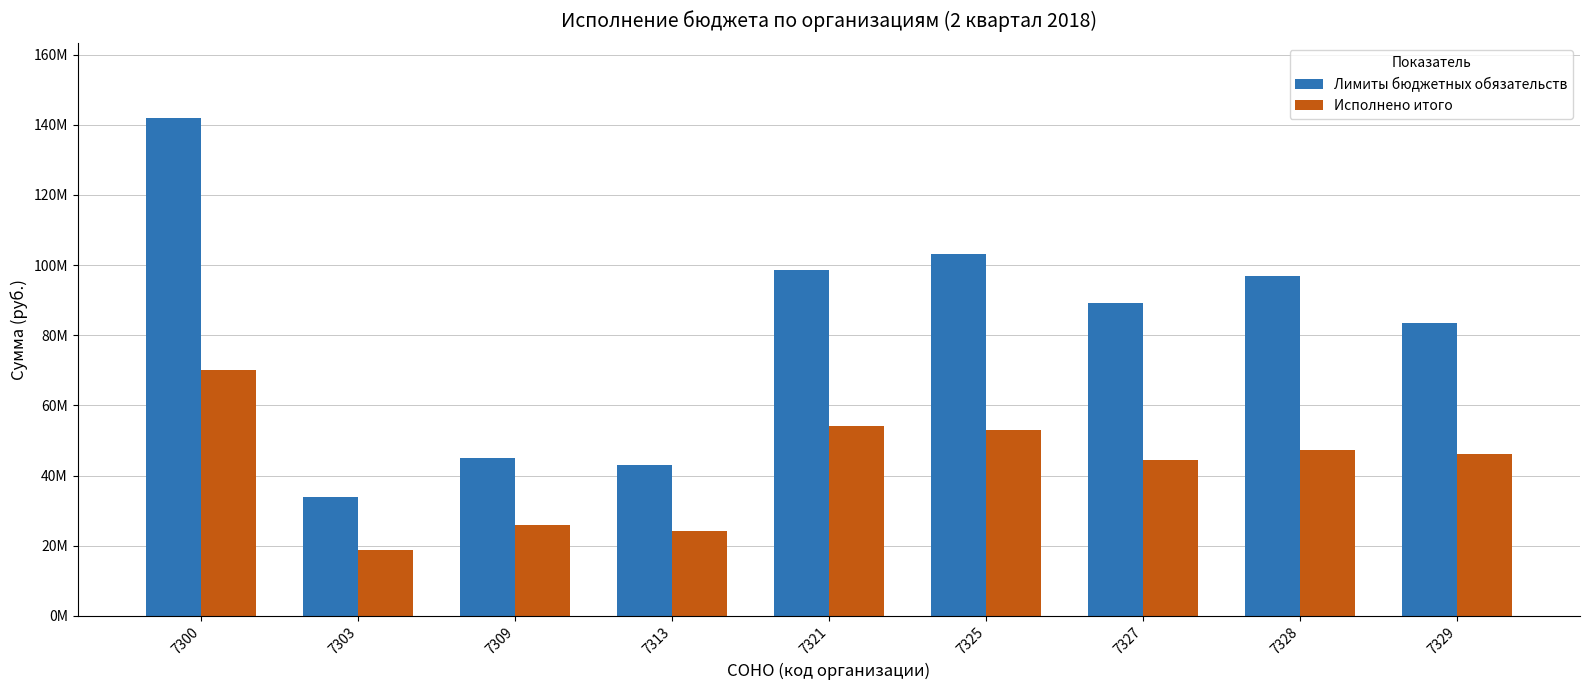

At which label does Лимиты бюджетных обязательств reach its minimum?

7303